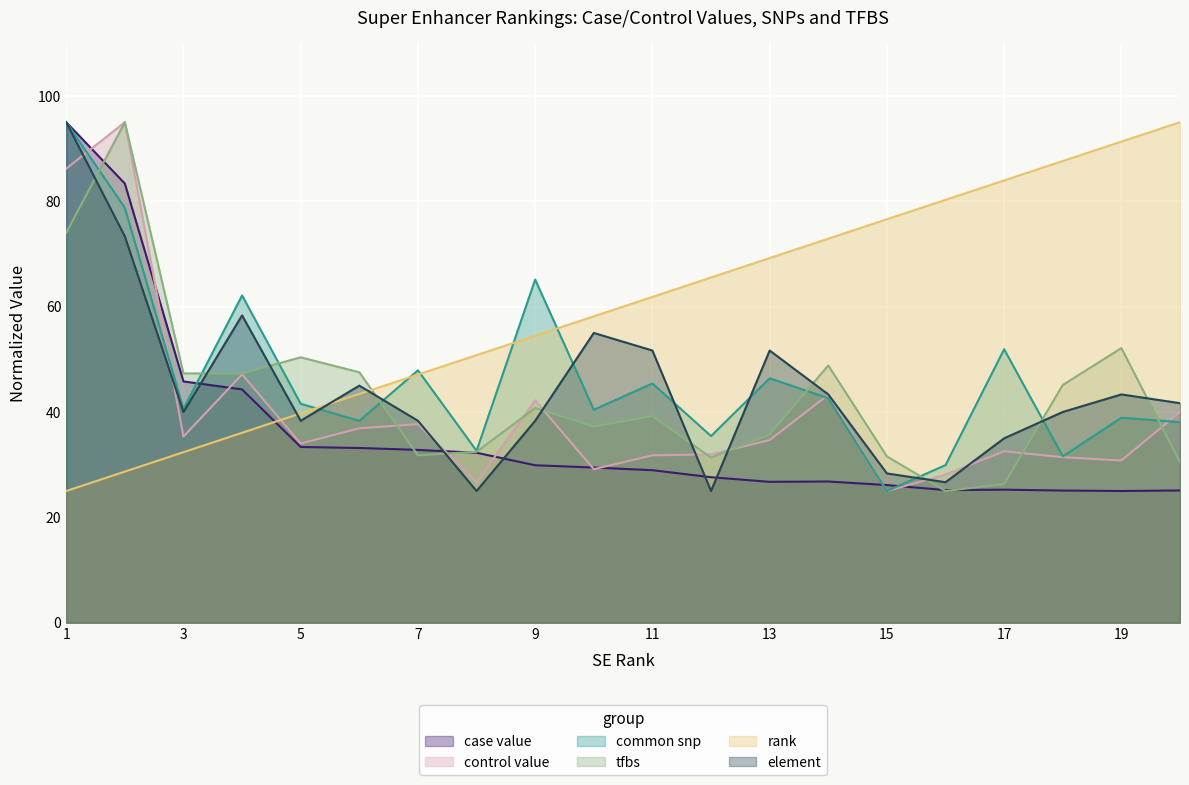

Rank the series at SE_02_19000012 from highest to lowest value.

rank, common snp, control value, tfbs, case value, element